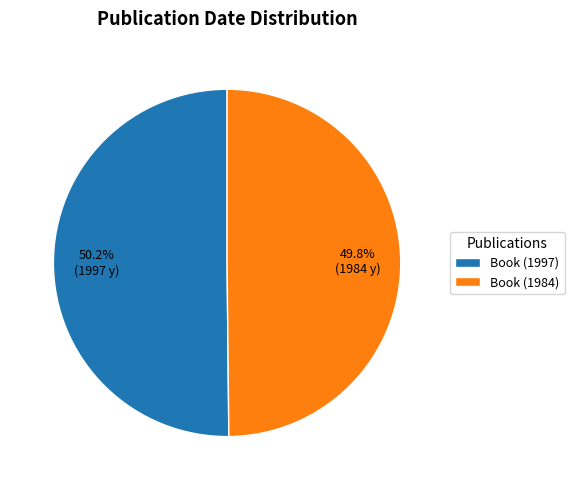

What percentage do Book (1997) and Book (1984) together represent?

100.0%